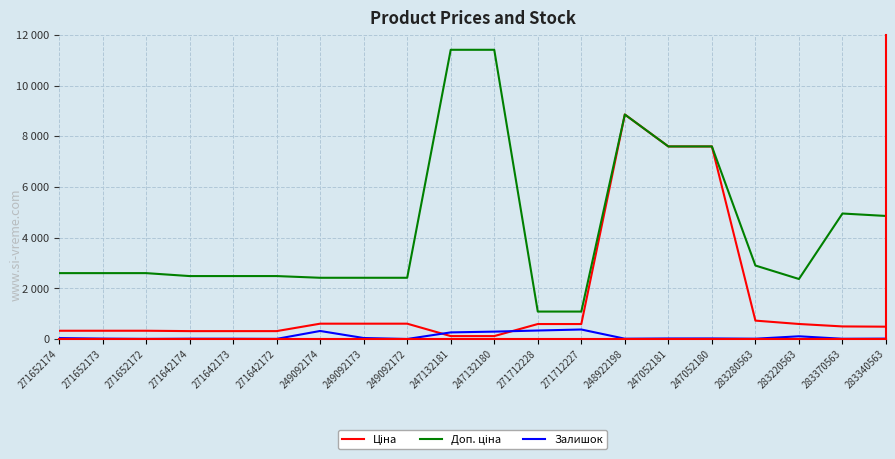

Does the chart display data point markers on the line(s)?

No